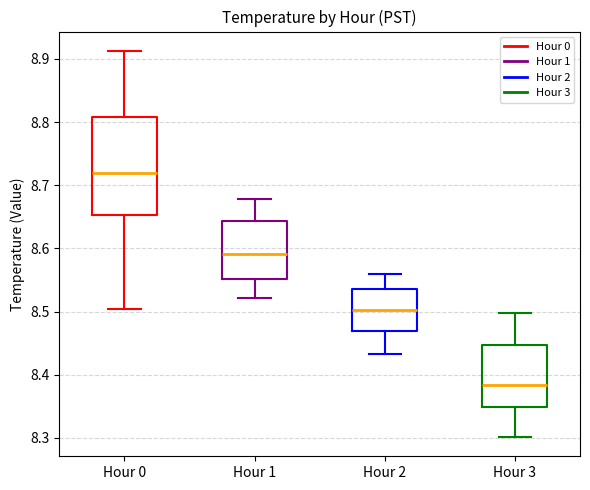

Reading left to right, transcribe this box plot: for each box, give where its median line is, the range the box spans, and where its two whiskers end, as read against the y-axis. The values are not printed on the chart, so give them approximately, as read against the axis.

Hour 0: median 8.72, box 8.65 to 8.81, whiskers 8.50 to 8.91
Hour 1: median 8.59, box 8.55 to 8.64, whiskers 8.52 to 8.68
Hour 2: median 8.50, box 8.47 to 8.54, whiskers 8.43 to 8.56
Hour 3: median 8.38, box 8.35 to 8.45, whiskers 8.30 to 8.50